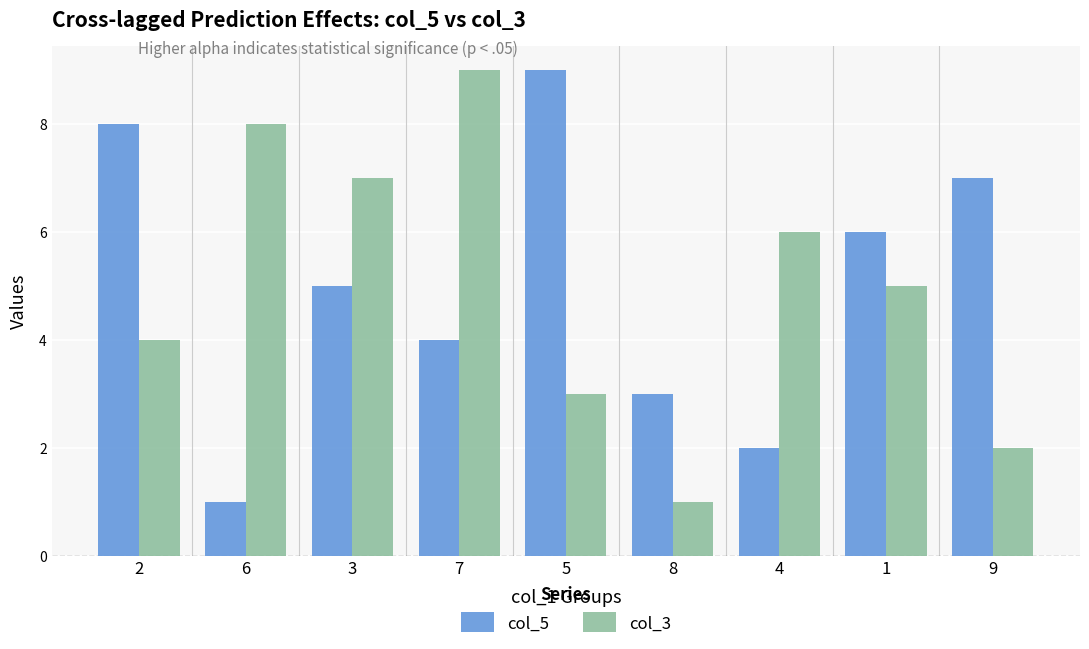

What value does the col_5 series have at 1?

6